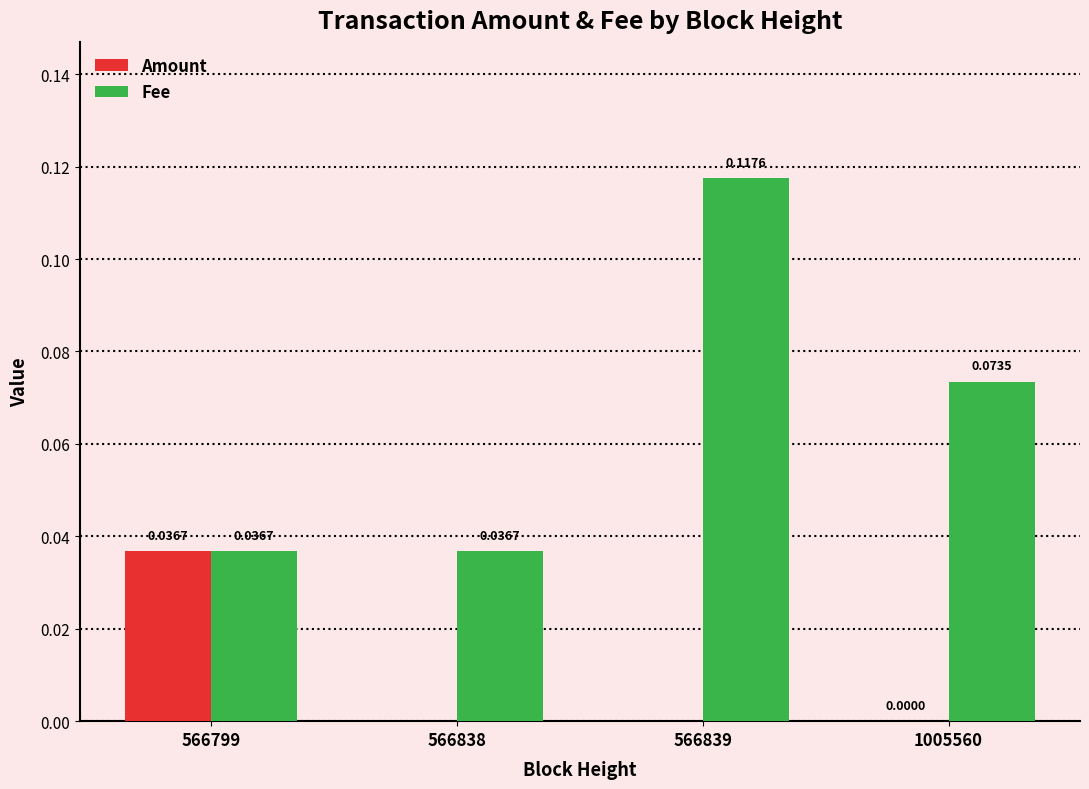

Between 566799 and 1005560, which series saw the biggest shift?

Fee